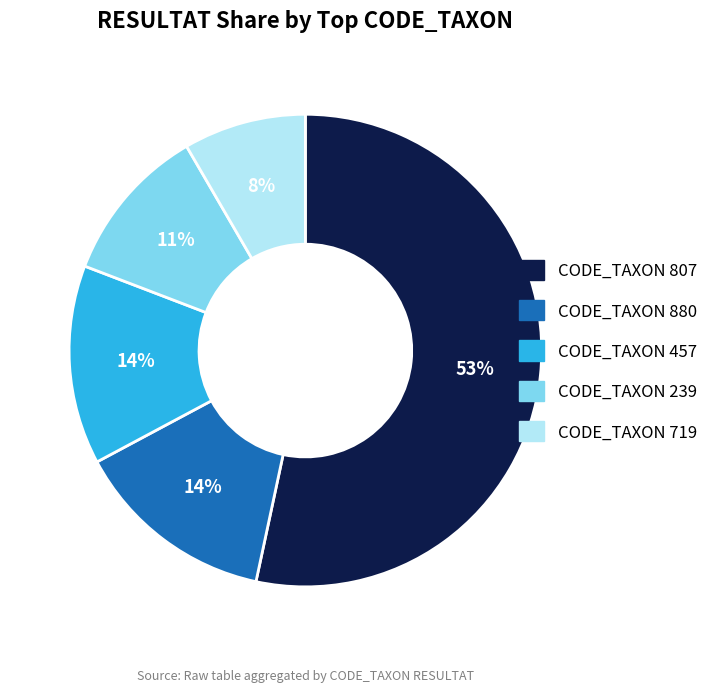

Which has a higher value, CODE_TAXON 239 or CODE_TAXON 719?

CODE_TAXON 239